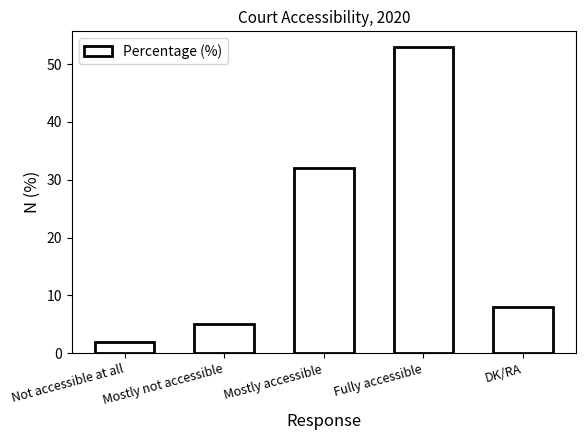

What is the minimum value shown in the chart?

2